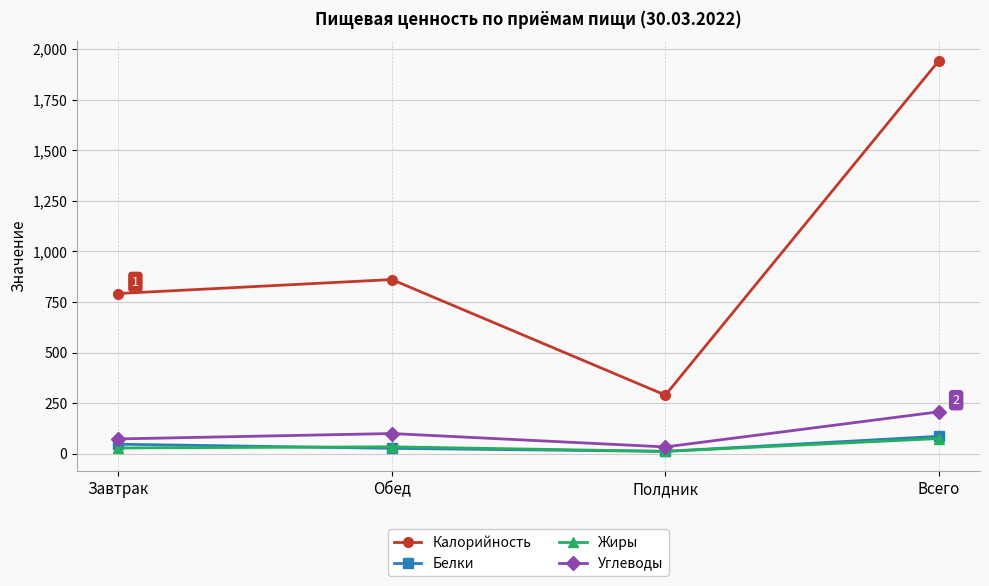

What is the value of the Жиры point at the 4th from the left?

75.4